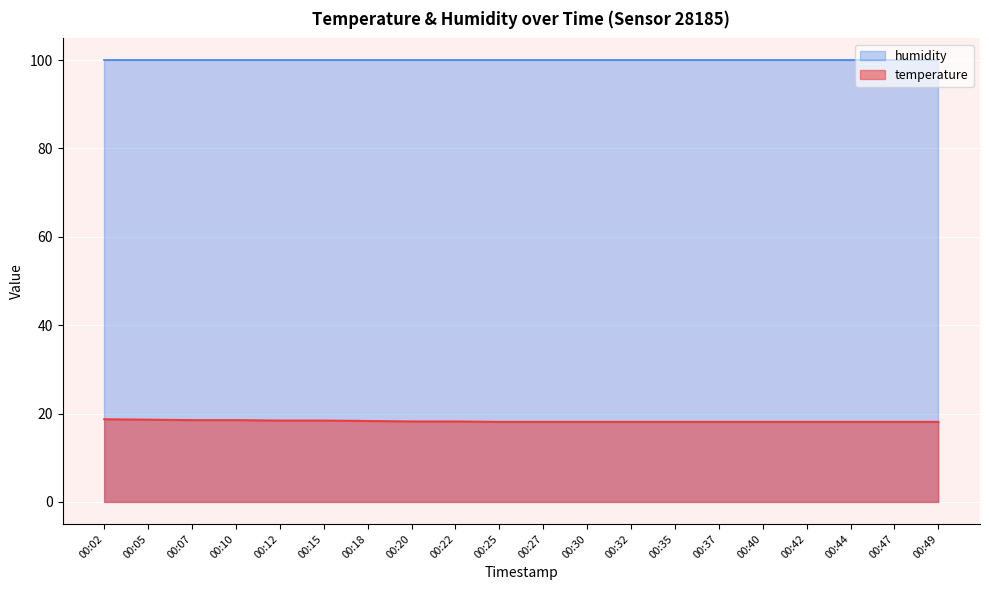

Rank the categories by value from lowest to highest.

00:25, 00:27, 00:30, 00:32, 00:35, 00:37, 00:40, 00:42, 00:44, 00:47, 00:49, 00:20, 00:22, 00:18, 00:12, 00:15, 00:07, 00:10, 00:05, 00:02